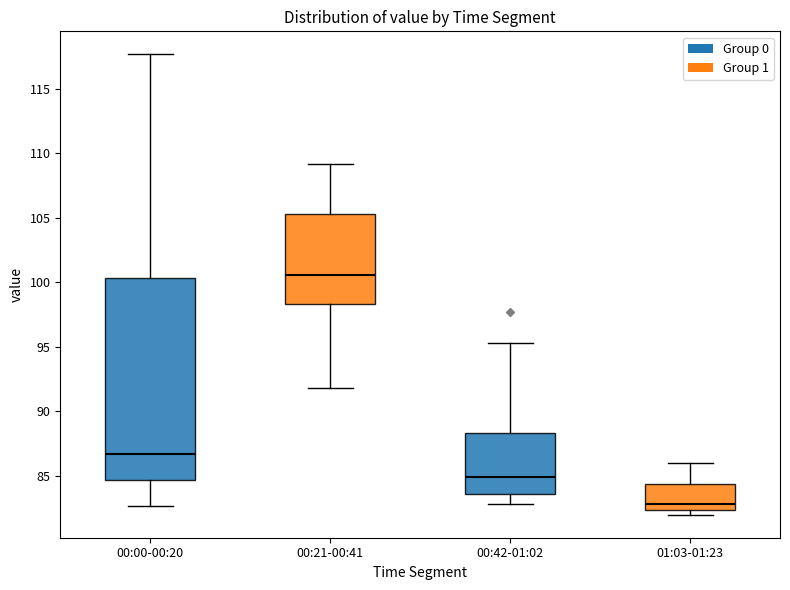

Which box has the lowest median line?

01:03-01:23